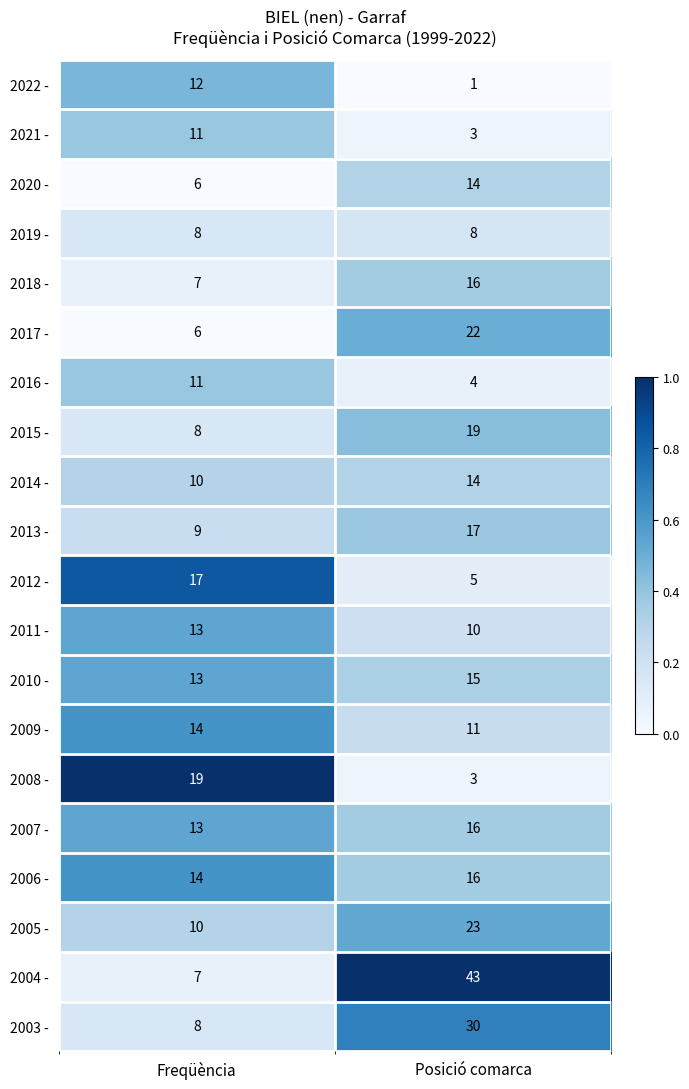

List the labels in order of 2004 - value, largest first.

Posició comarca, Freqüència